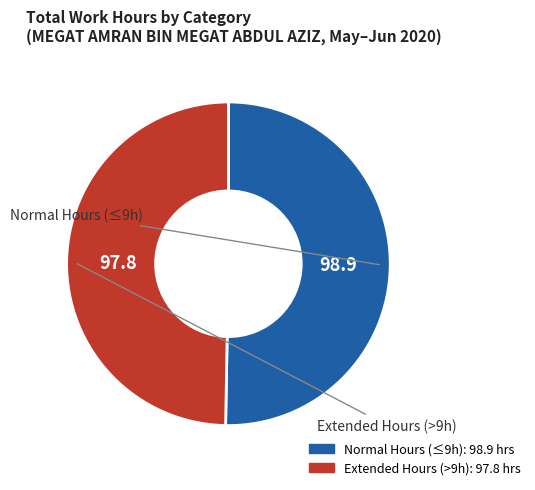

Is there any slice that represents more than half of the pie?

Yes